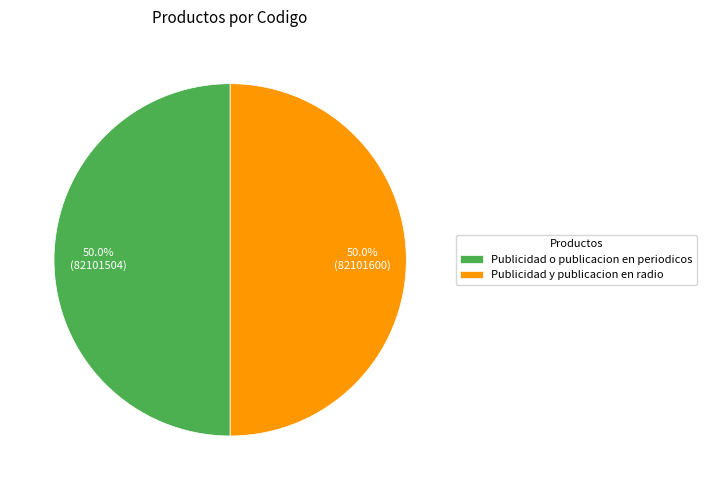

What is the ratio of the value at Publicidad y publicacion en radio to the value at Publicidad o publicacion en periodicos?

1.0